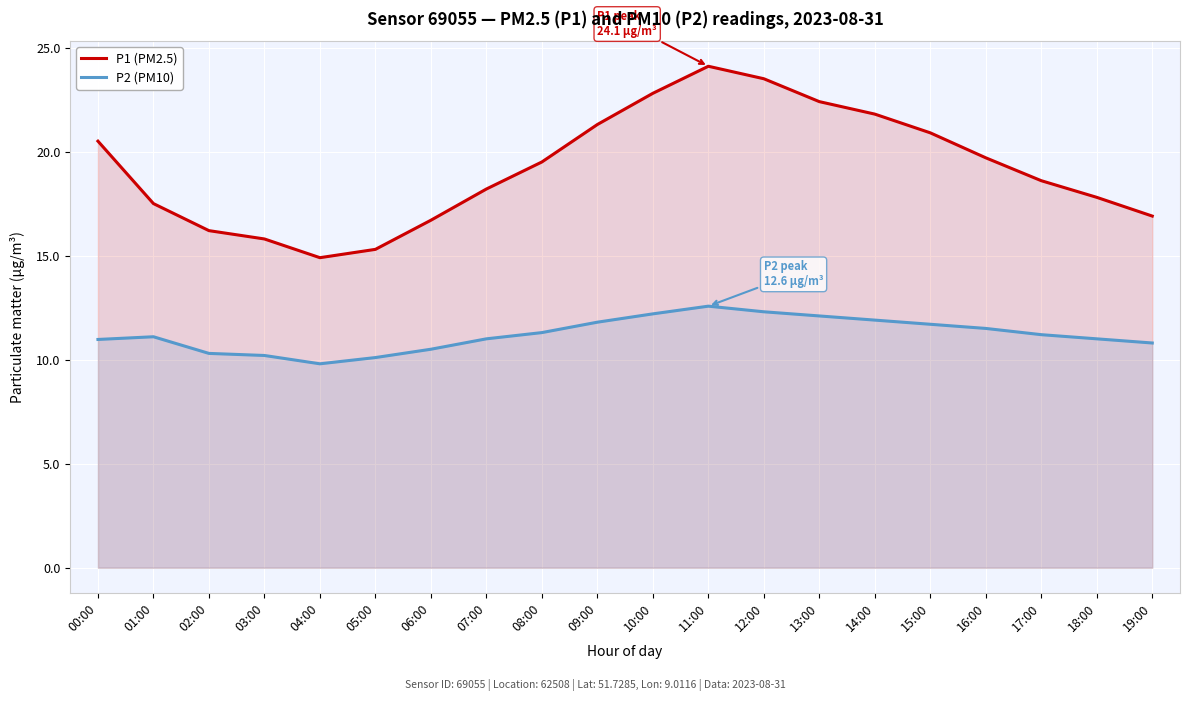

What is the sum of the P1 (PM2.5) values at 08:00 and 10:00?

42.3